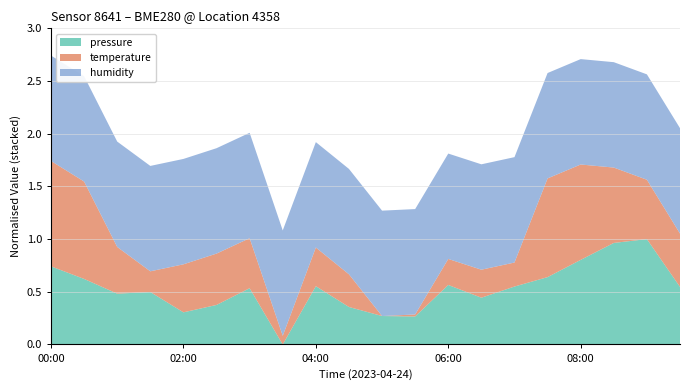

The pressure series shows 1.2 at 08:00. True or false?

False